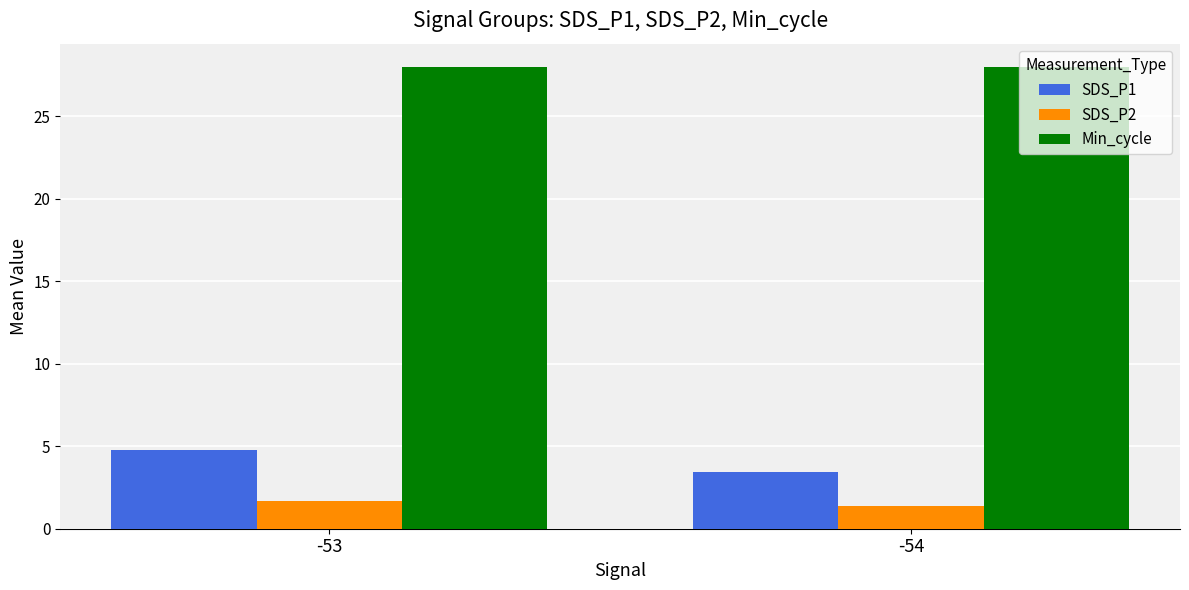

Reading right to left, transcribe all the data shown in this chart.

SDS_P1: 3.5	4.8
SDS_P2: 1.4	1.7
Min_cycle: 28.0	28.0